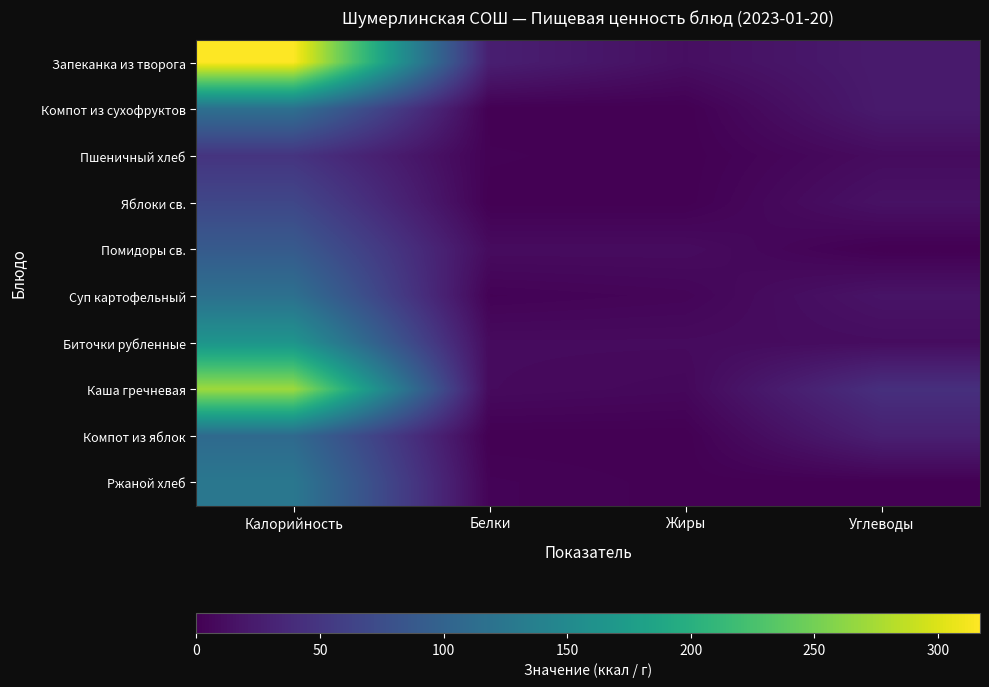

Reading right to left, transcribe all the data shown in this chart.

Запеканка из творога: Углеводы=23.4	Жиры=12.2	Белки=27.3	Калорийность=317.0
Компот из сухофруктов: Углеводы=23.0	Жиры=0.2	Белки=0.2	Калорийность=116.0
Пшеничный хлеб: Углеводы=9.7	Жиры=0.2	Белки=1.5	Калорийность=48.0
Яблоки св.: Углеводы=15.0	Жиры=0.4	Белки=0.4	Калорийность=67.5
Помидоры св.: Углеводы=0.0	Жиры=9.8	Белки=9.8	Калорийность=90.0
Суп картофельный: Углеводы=16.7	Жиры=4.3	Белки=2.3	Калорийность=117.0
Биточки рубленные: Углеводы=10.7	Жиры=9.0	Белки=9.0	Калорийность=165.0
Каша гречневая: Углеводы=43.1	Жиры=6.6	Белки=8.8	Калорийность=271.0
Компот из яблок: Углеводы=27.9	Жиры=0.2	Белки=0.2	Калорийность=109.0
Ржаной хлеб: Углеводы=0.6	Жиры=0.6	Белки=2.8	Калорийность=126.0